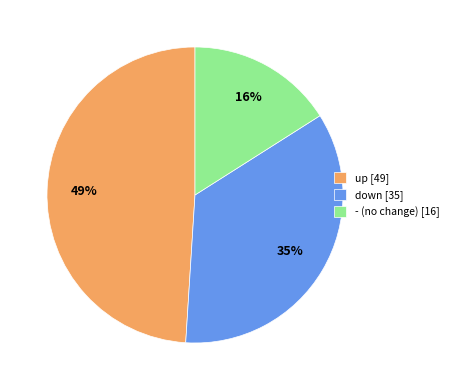

Do down [35] and up [49] together represent more than half of the pie?

Yes